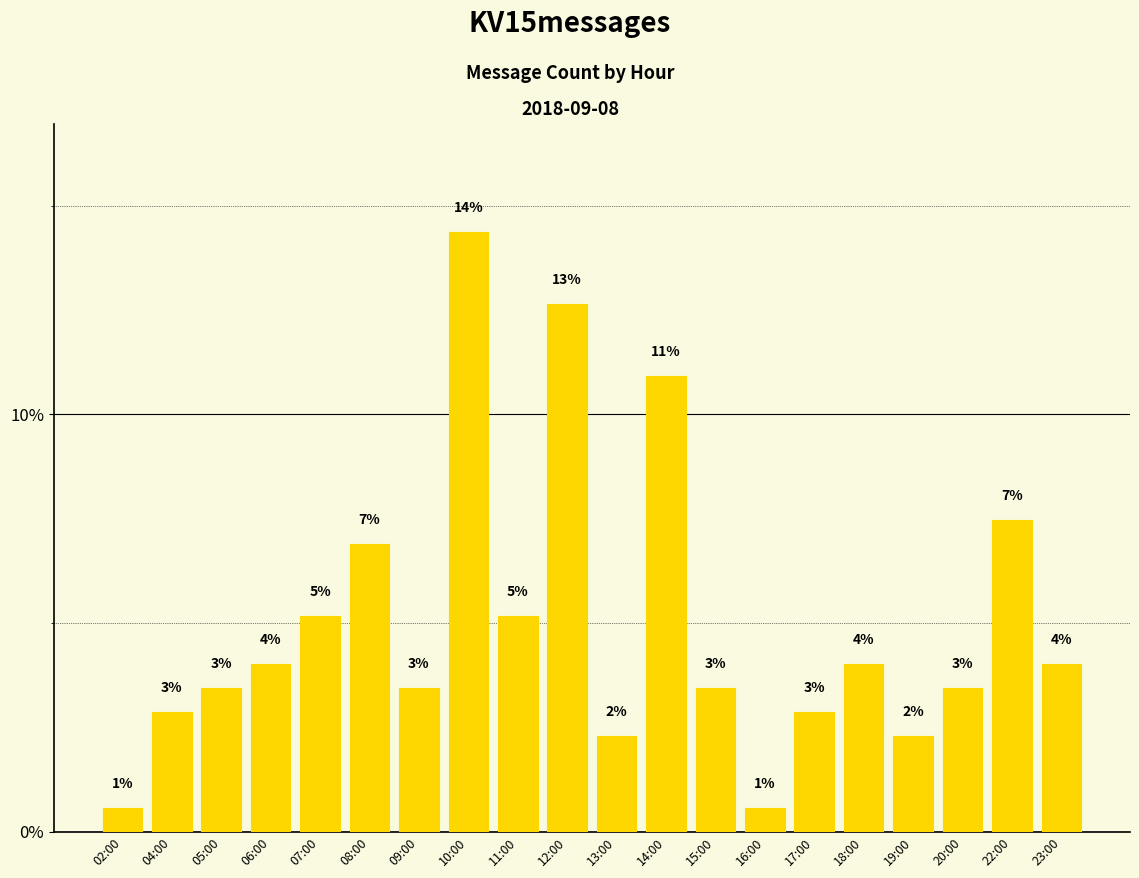

What is the maximum value shown in the chart?

14.4